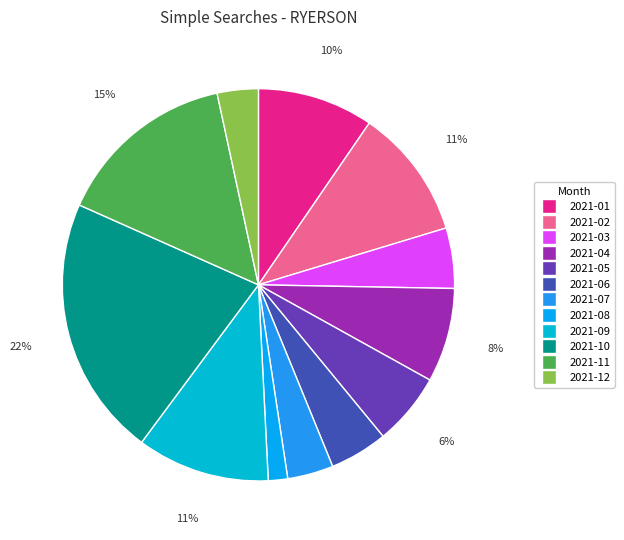

What is the total percentage of 2021-05 and 2021-10?

27.5%